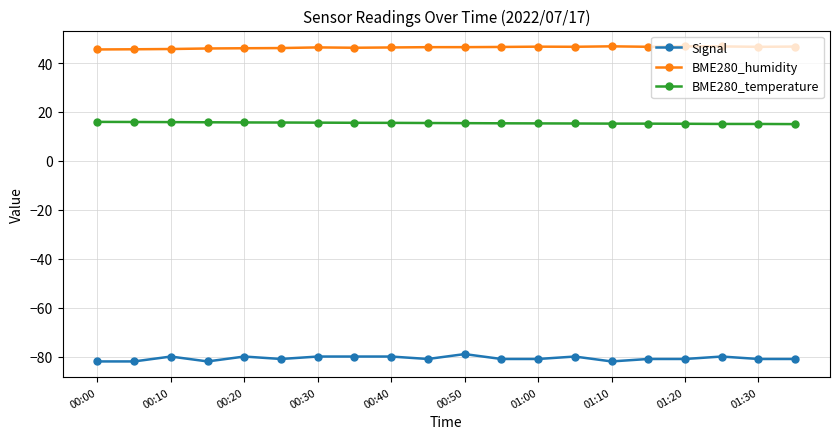

Which series has the largest total across all categories?

BME280_humidity